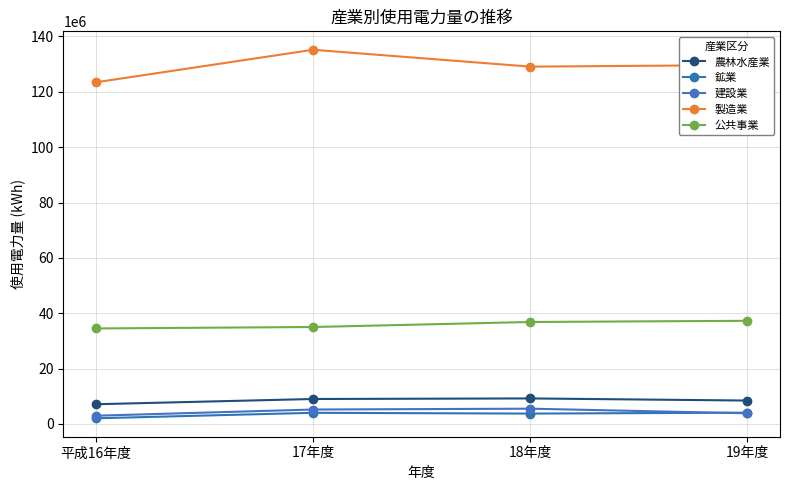

Count the number of categories in the chart.

4